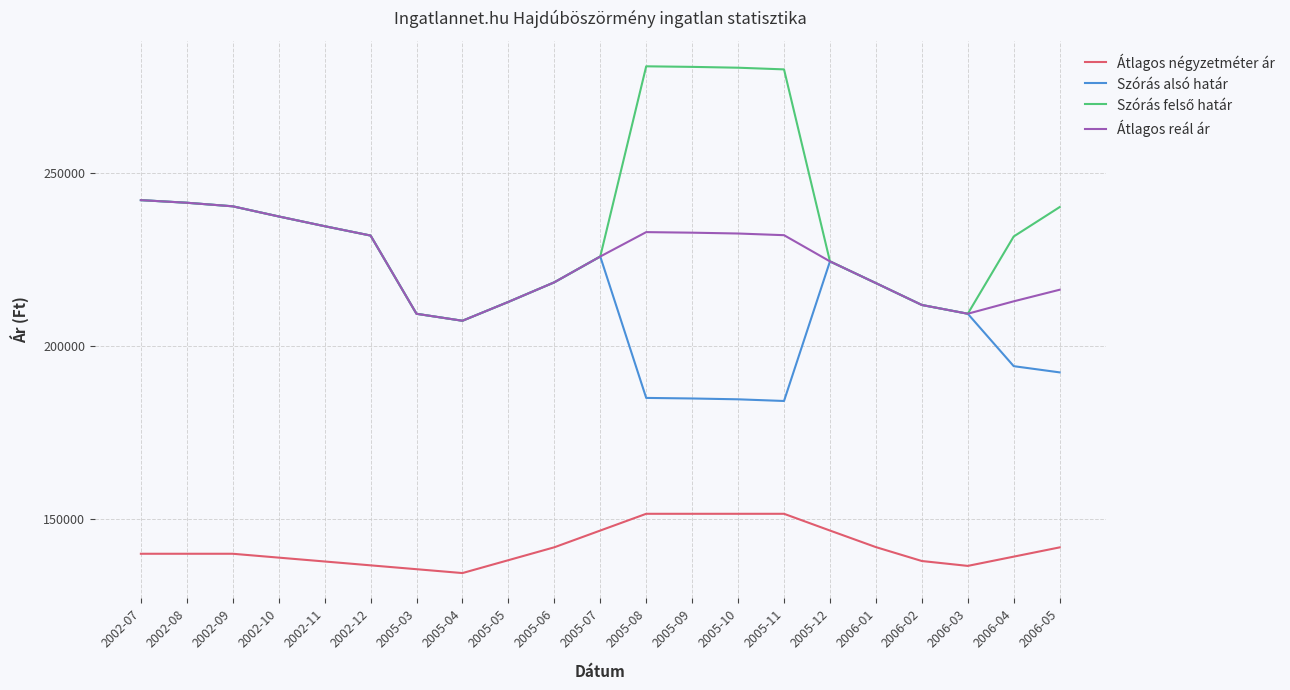

True or false: Szórás alsó határ and Átlagos négyzetméter ár intersect in this chart.

False